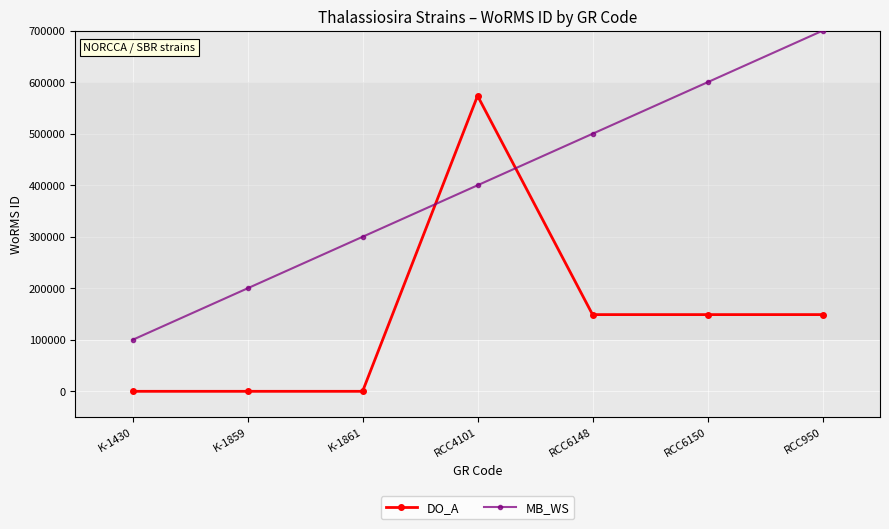

What is the average value of the MB_WS series?

400000